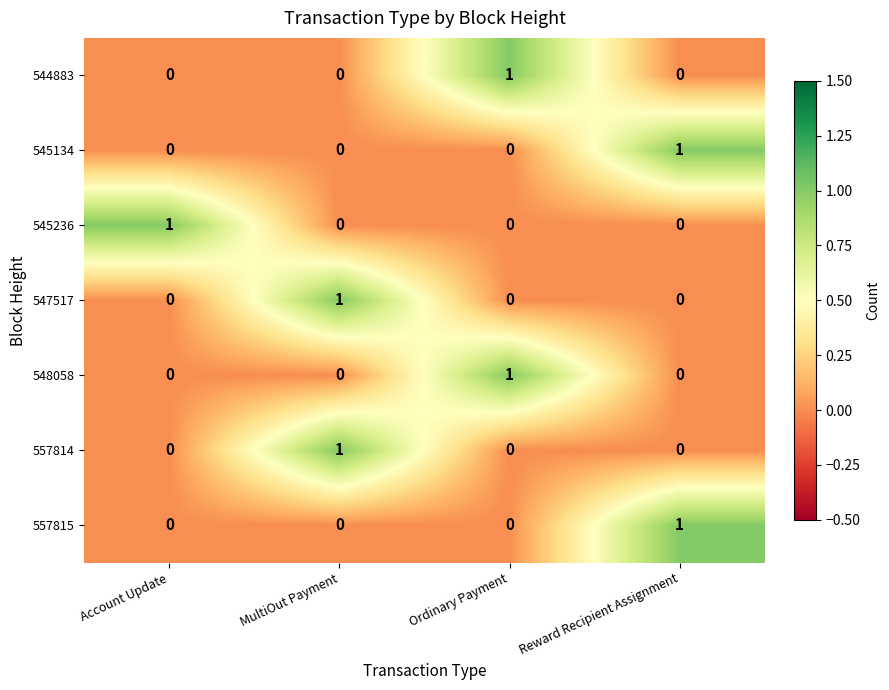

Reading left to right, list all the values displayed in this chart.

544883: 0	0	1	0
545134: 0	0	0	1
545236: 1	0	0	0
547517: 0	1	0	0
548058: 0	0	1	0
557814: 0	1	0	0
557815: 0	0	0	1